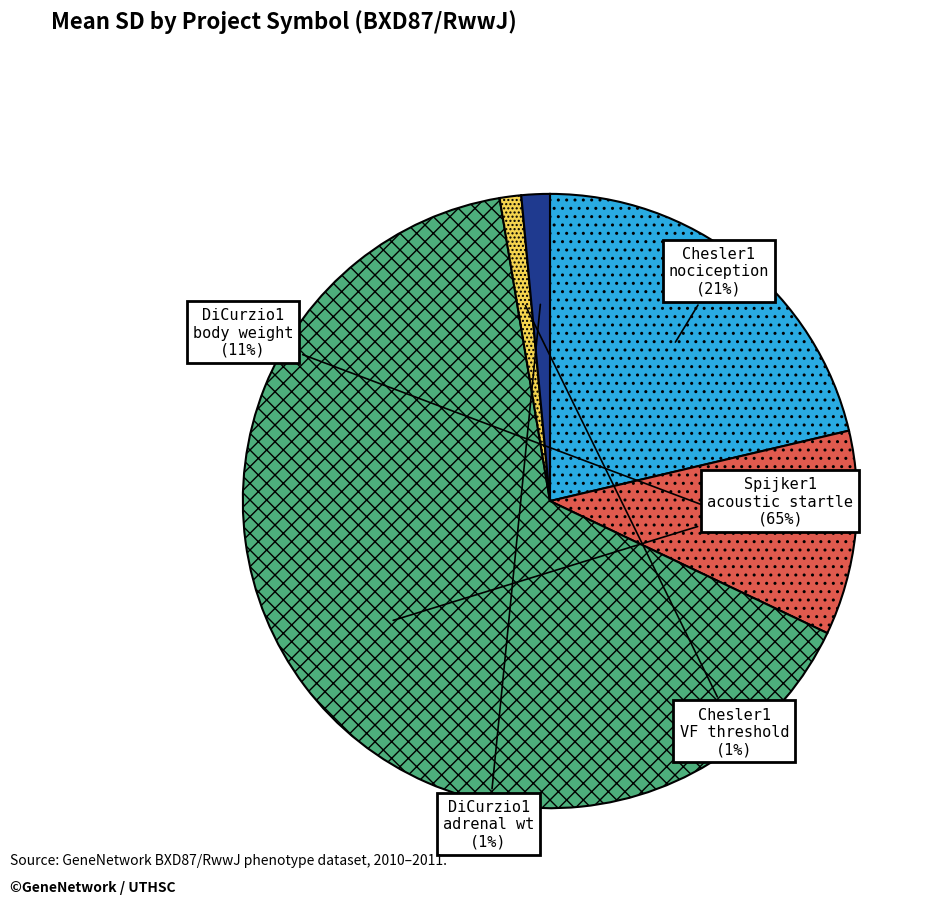

To the nearest percent, what is the average slice percentage?

20%